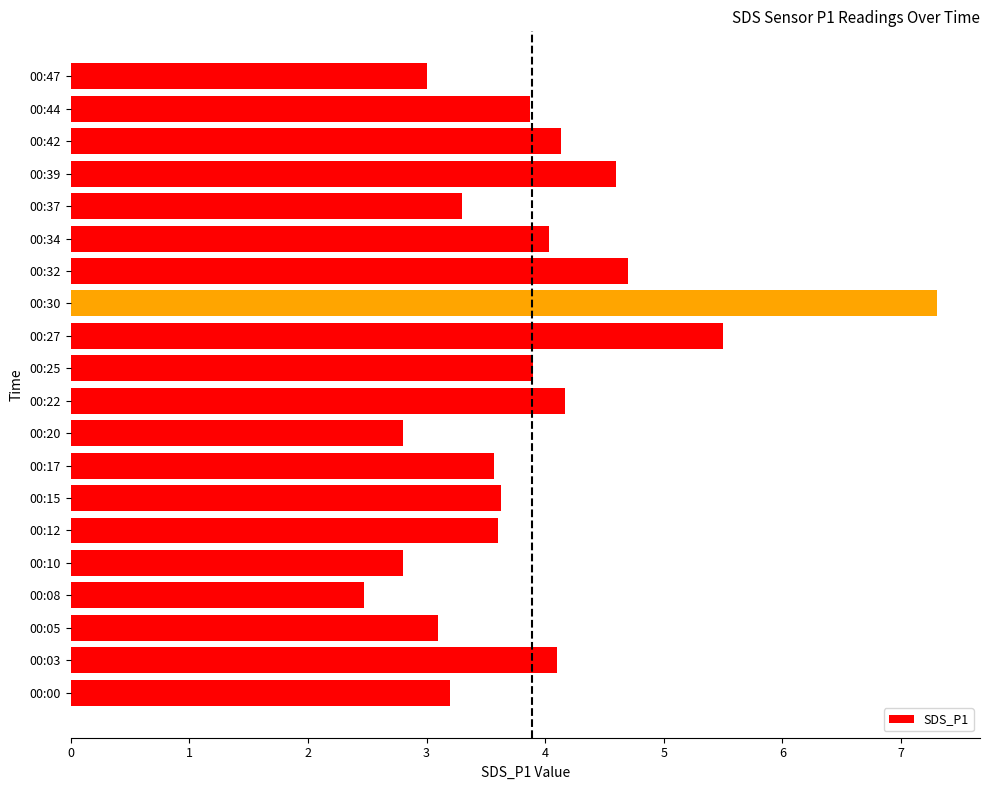

At which category does the chart reach its minimum across all series?

00:08